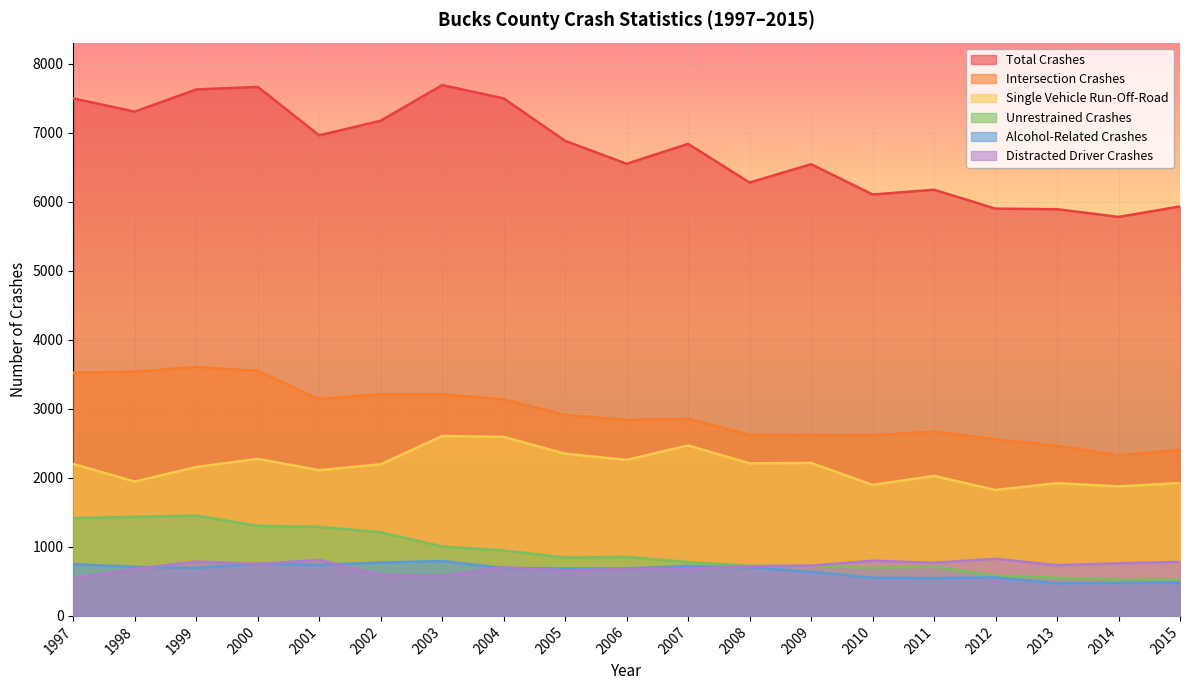

Reading left to right, transcribe all the data shown in this chart.

Total Crashes: 7496	7306	7627	7664	6962	7174	7690	7497	6882	6550	6838	6278	6544	6105	6174	5900	5892	5780	5932
Intersection Crashes: 3521	3539	3605	3551	3137	3214	3210	3135	2913	2839	2856	2623	2618	2617	2671	2559	2465	2325	2408
Single Vehicle Run-Off-Road: 2201	1946	2157	2275	2111	2196	2606	2593	2350	2260	2469	2210	2216	1898	2028	1824	1923	1876	1925
Unrestrained Crashes: 1418	1435	1453	1305	1289	1212	1004	948	845	855	779	727	726	698	716	581	553	527	523
Alcohol-Related Crashes: 750	710	695	756	739	773	795	694	687	688	722	703	638	553	547	558	472	476	487
Distracted Driver Crashes: 546	679	787	752	810	594	579	704	658	680	686	718	728	800	770	827	735	763	783